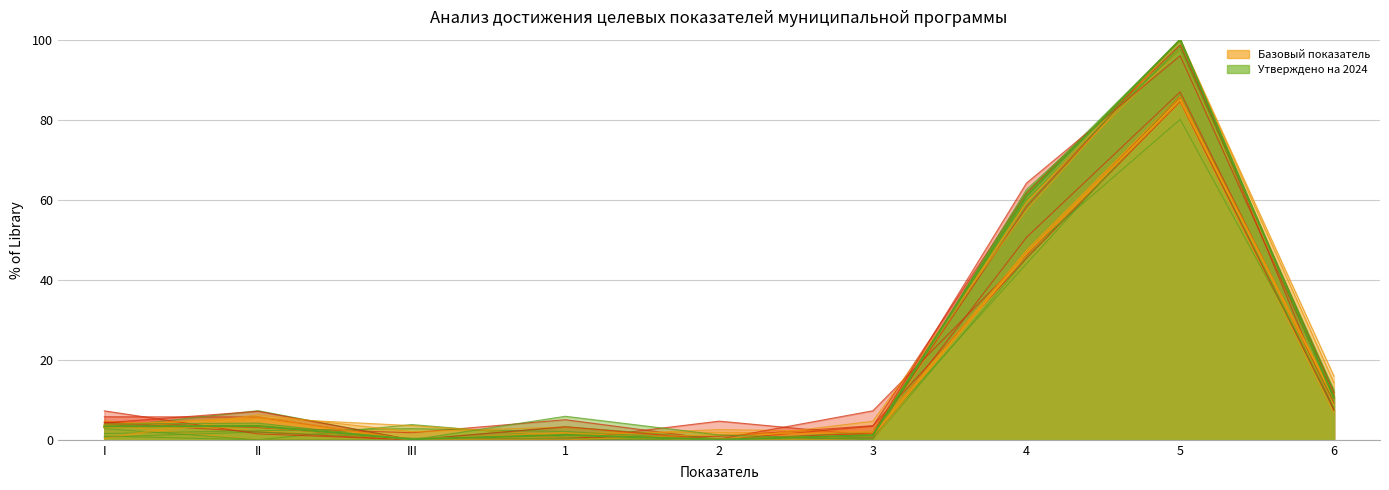

At how many categories does at least one series exceed 17?

2